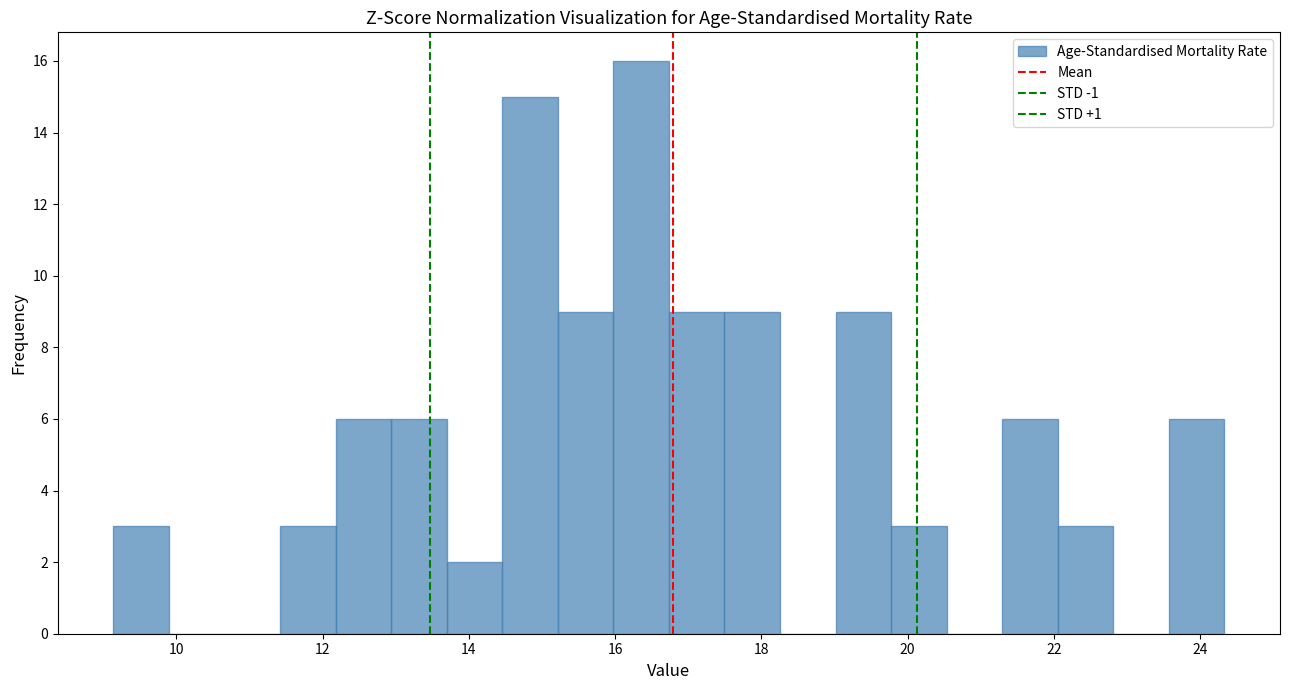

Around what value on the x-axis is the tallest bar? Give the approximate position of its centre, as read against the axis.

16.4